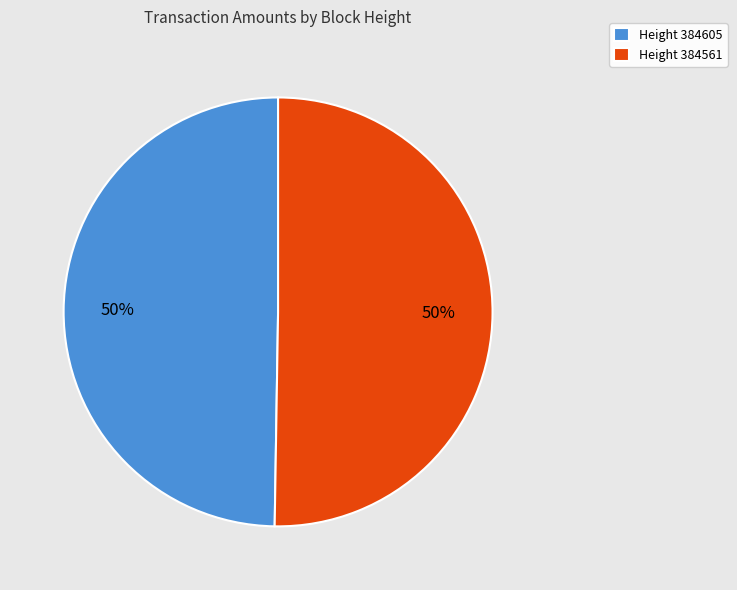

The Height 384605 slice represents 50% of the pie. True or false?

True